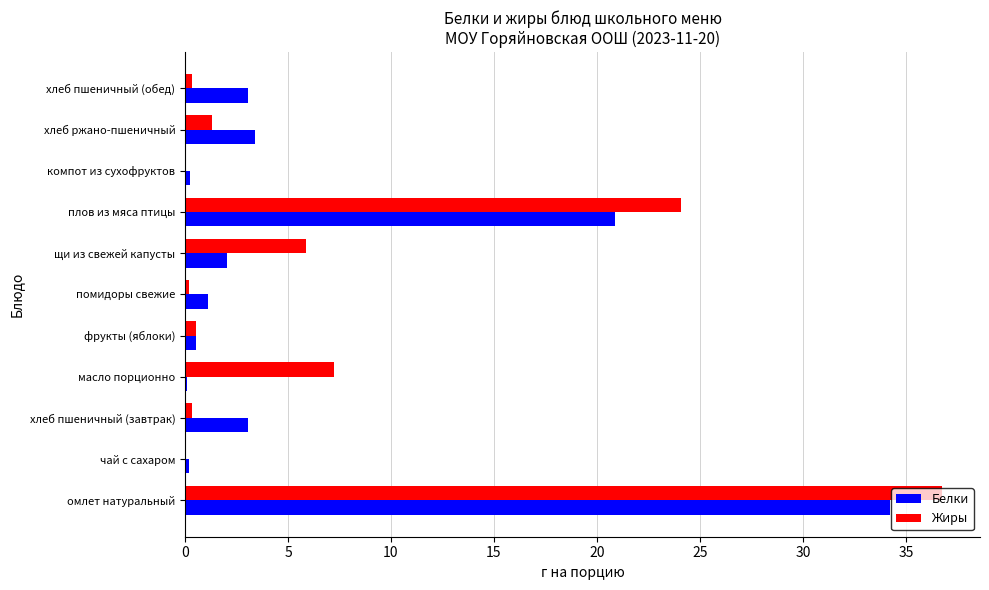

At which category is the sum across all series the highest?

омлет натуральный